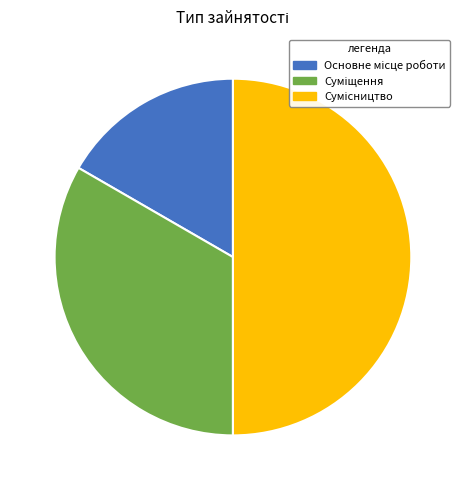

Does Основне місце роботи represent more than half of the total?

No